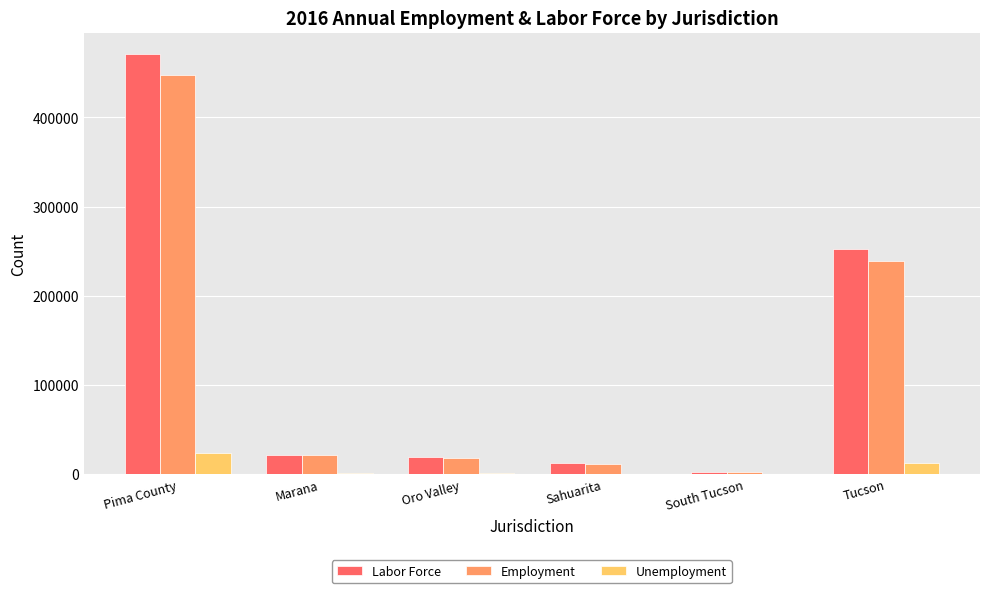

Is it true that Labor Force equals 693836 at Pima County?

False